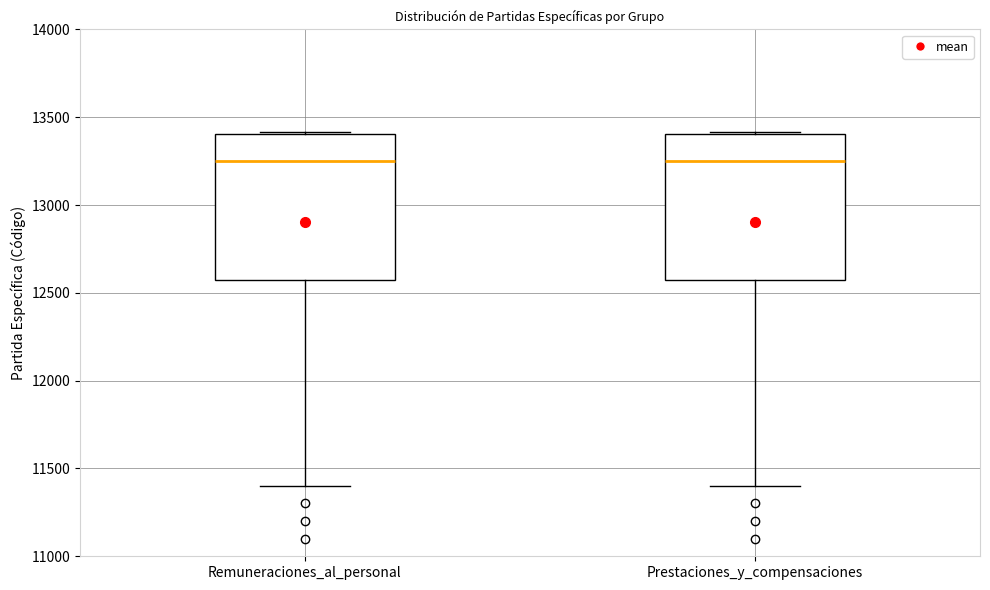

Reading left to right, read every box against the y-axis: the position of its median line, the range the box covers, and the ends of its whiskers. The values are not printed on the chart, so give them approximately, as read against the axis.

Remuneraciones_al_personal: median 13250, box 12600 to 13400, whiskers 11400 to 13400
Prestaciones_y_compensaciones: median 13250, box 12600 to 13400, whiskers 11400 to 13400